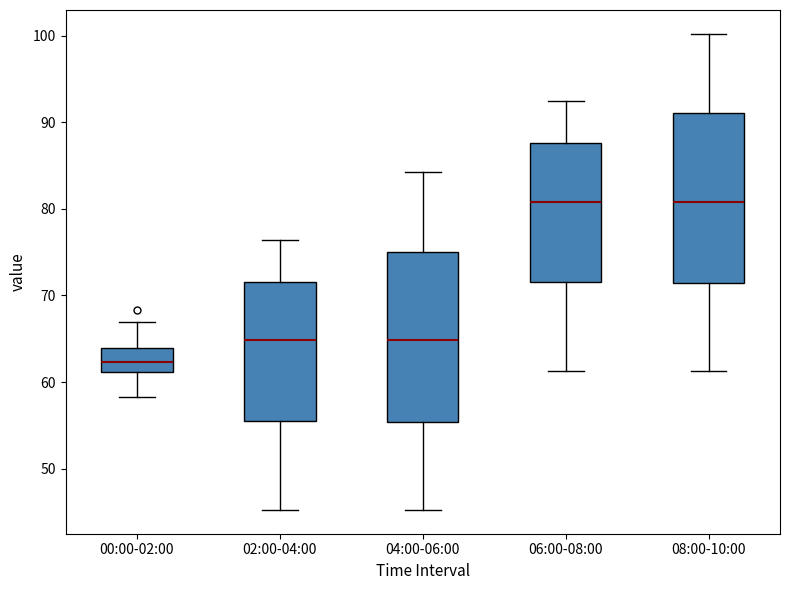

Reading left to right, read every box against the y-axis: the position of its median line, the range the box covers, and the ends of its whiskers. The values are not printed on the chart, so give them approximately, as read against the axis.

00:00-02:00: median 62, box 61 to 64, whiskers 58 to 67
02:00-04:00: median 65, box 56 to 72, whiskers 45 to 76
04:00-06:00: median 65, box 55 to 75, whiskers 45 to 84
06:00-08:00: median 81, box 72 to 88, whiskers 61 to 92
08:00-10:00: median 81, box 71 to 91, whiskers 61 to 100